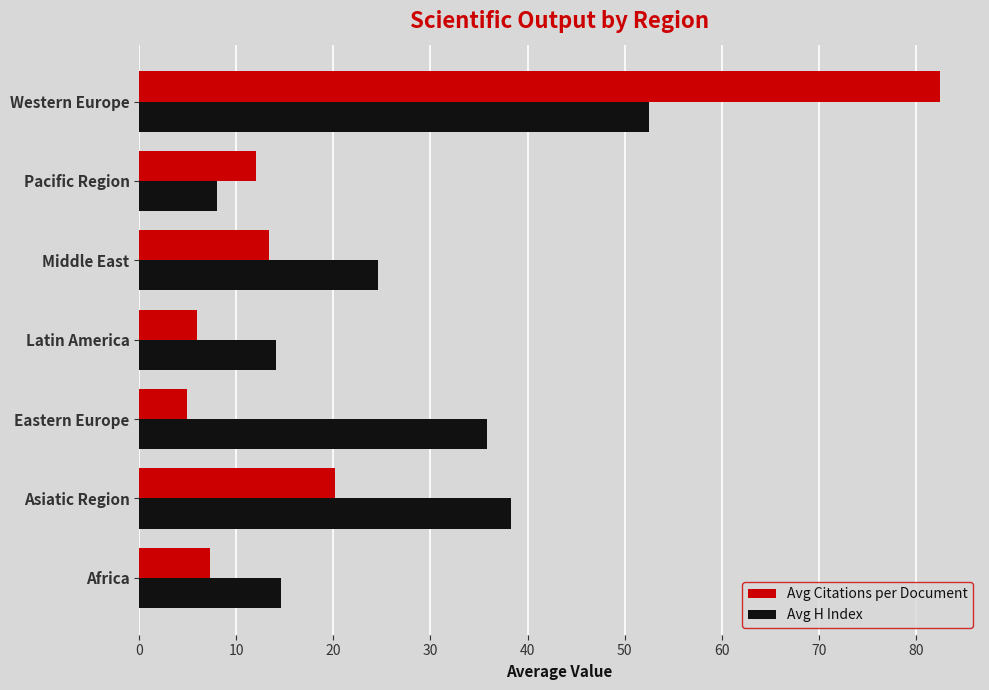

The value of Avg H Index at Western Europe is 30.9. True or false?

False